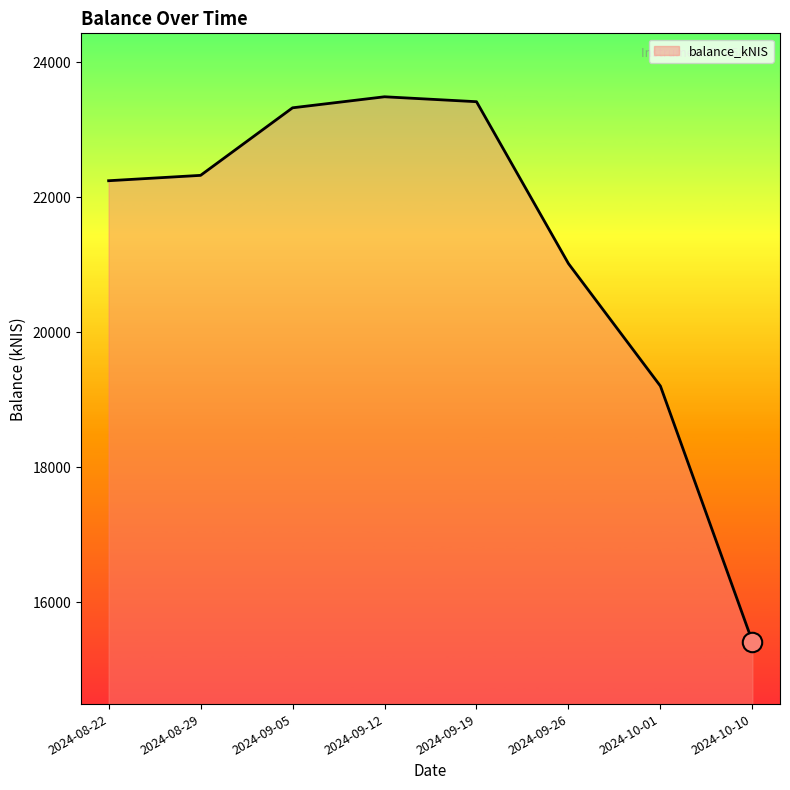

Which label corresponds to the smallest value in the chart?

2024-10-10